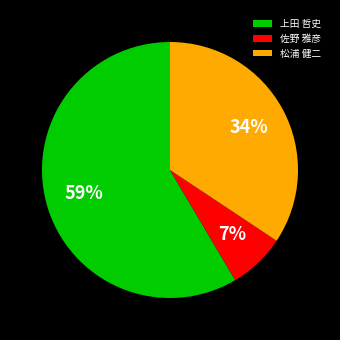

Do 上田 哲史 and 佐野 雅彦 together represent more than half of the pie?

Yes